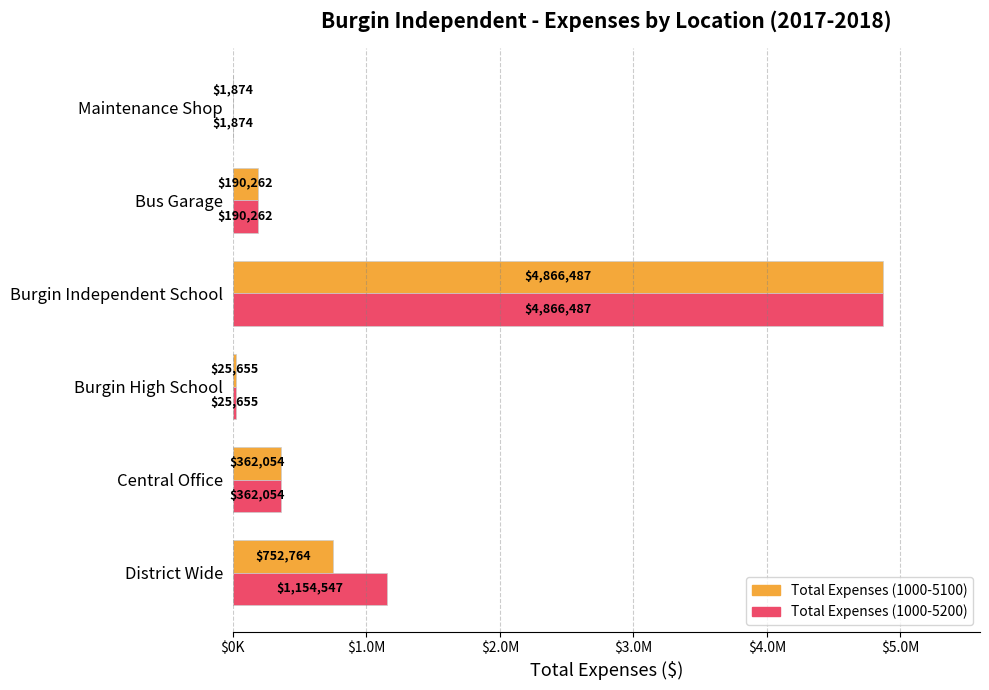

Is it true that TotalExpenses1000To5200 equals 33873.3 at Burgin High School?

False